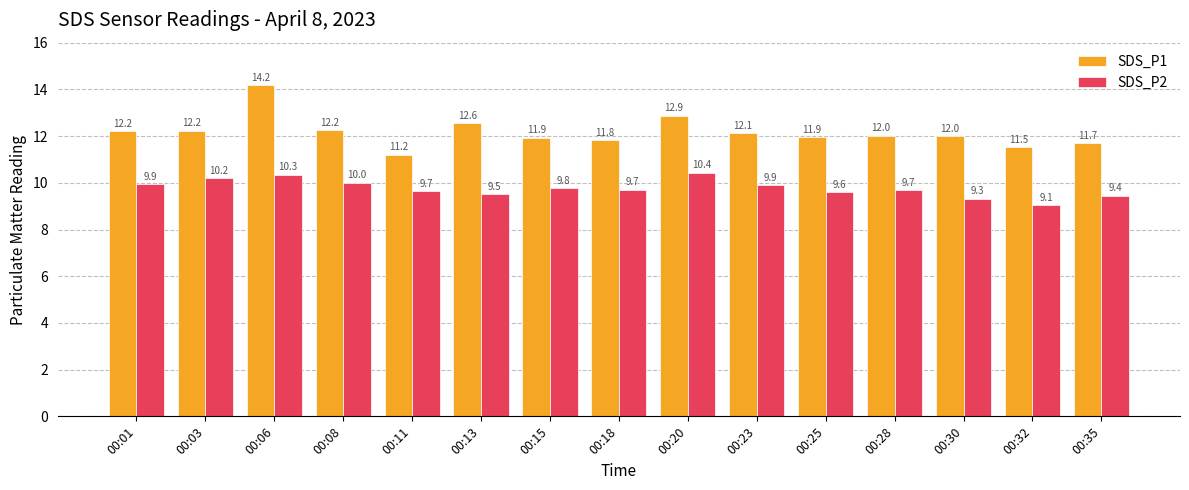

What is the difference between the highest and lowest values at 00:32?

2.5